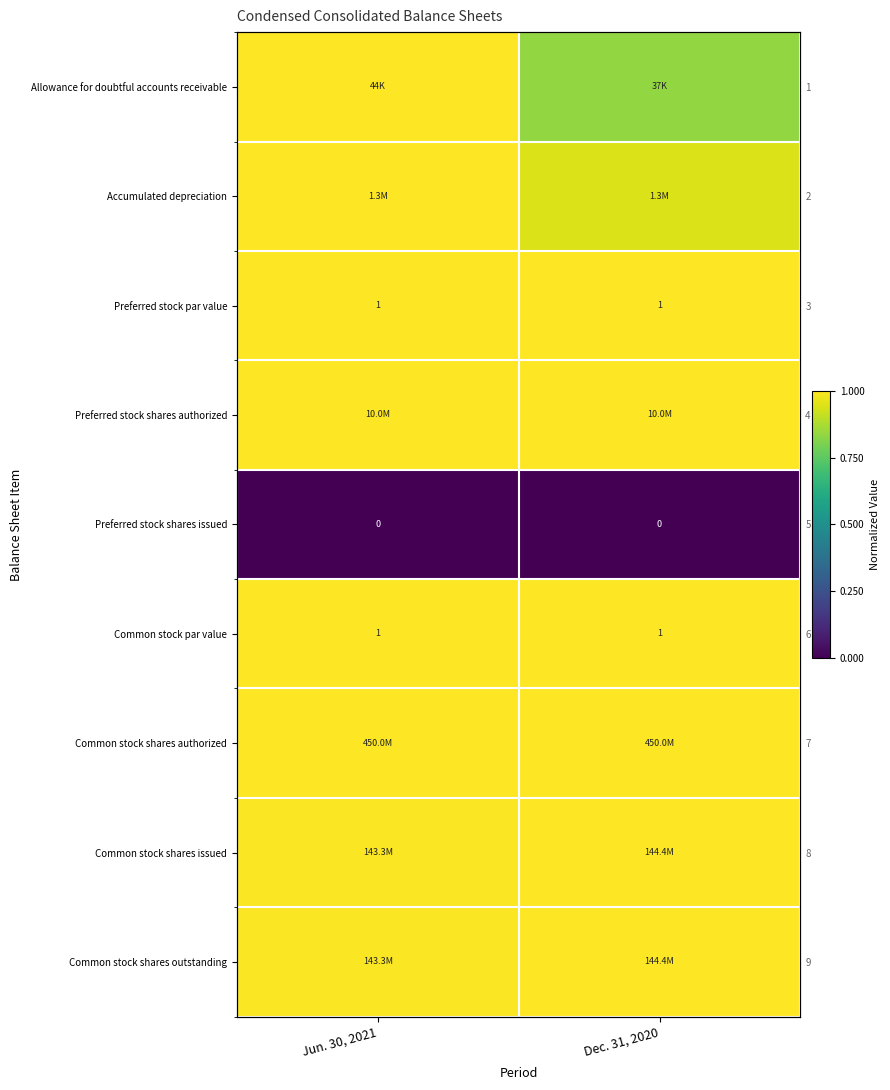

At how many categories does at least one series exceed 0?

2